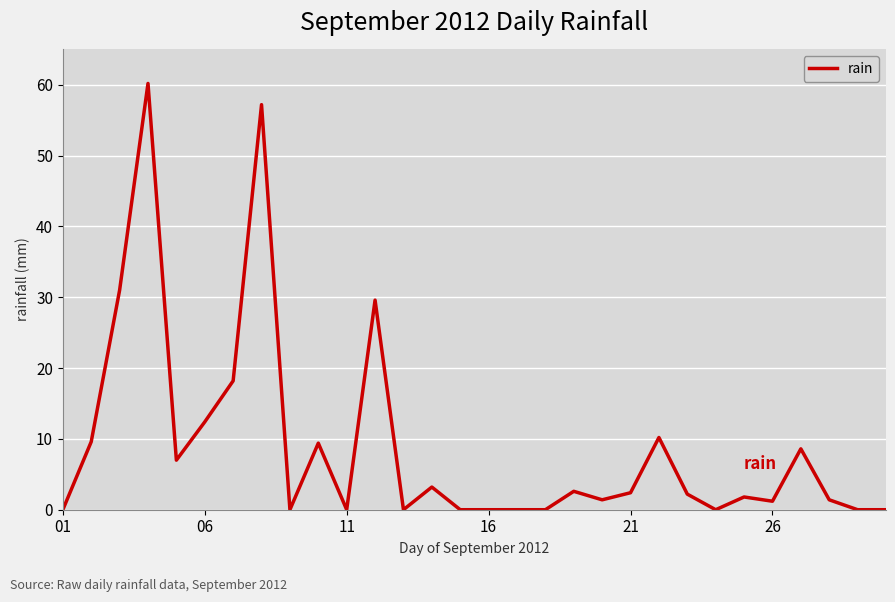

What is the difference between the second highest and second lowest values?

57.2